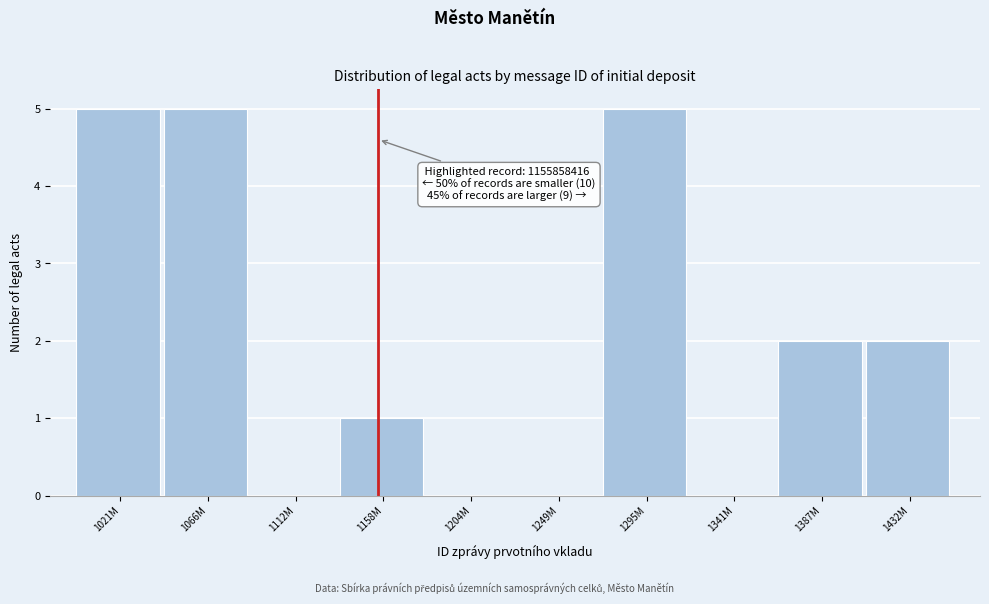

Reading left to right, extract all data points from this chart.

1021M=5	1066M=5	1112M=0	1158M=1	1204M=0	1249M=0	1295M=5	1341M=0	1387M=2	1432M=2